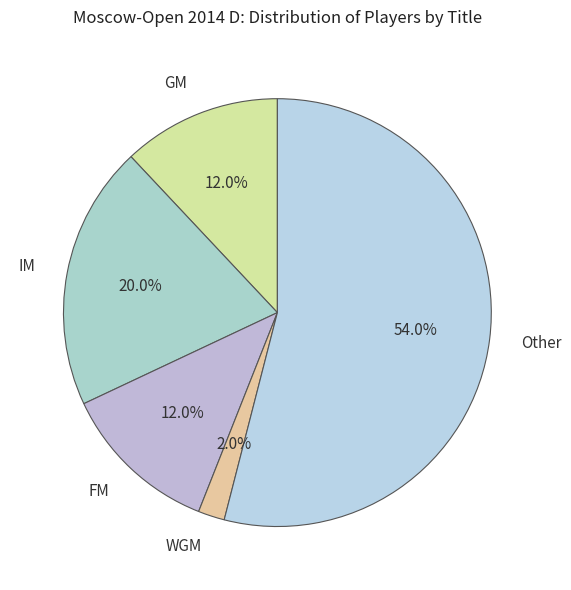

Which has a higher value, FM or IM?

IM